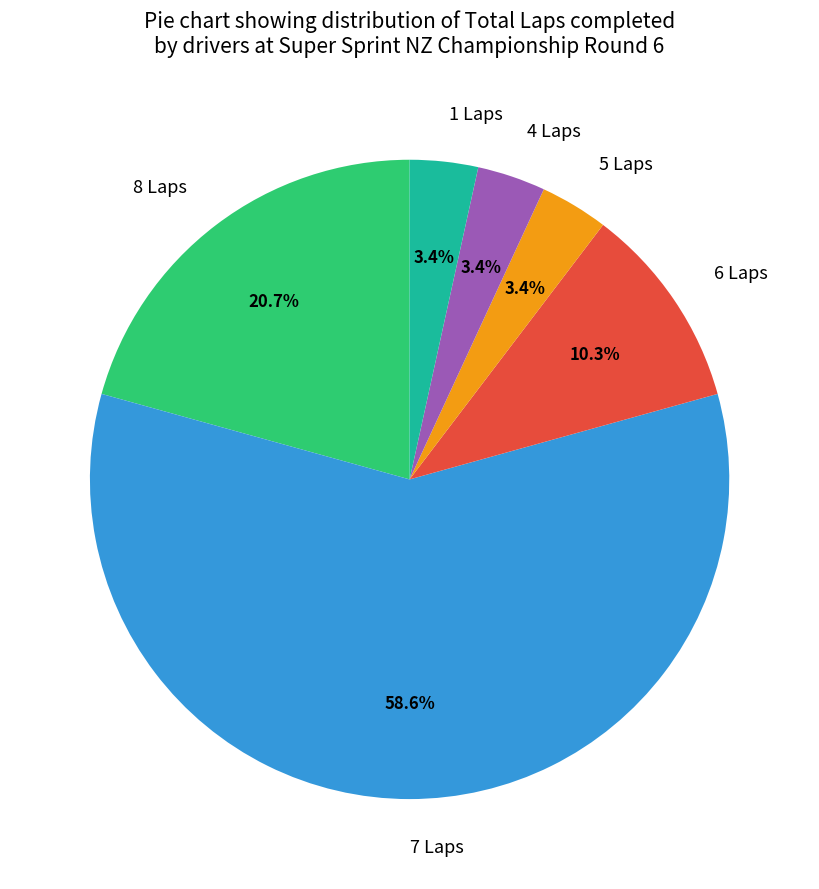

What is the total percentage of 4 Laps and 8 Laps?

24.1%